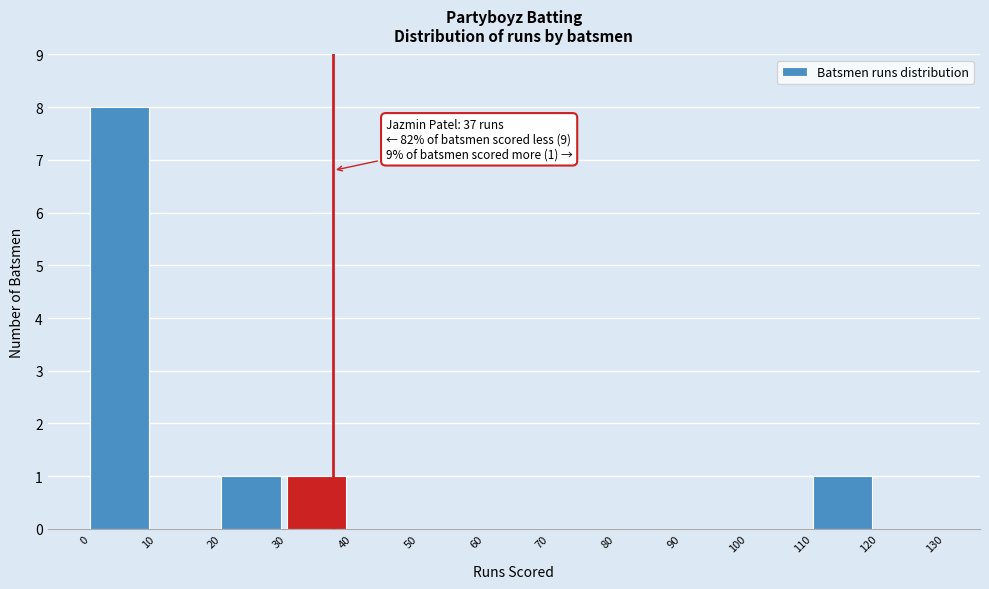

Over which range of the x-axis is the bar tallest?

0 to 10